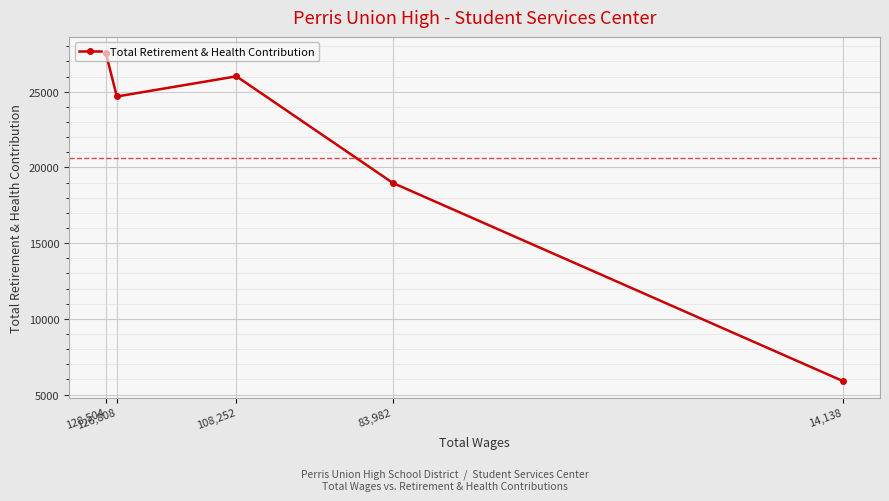

Which category has the lowest value across all series?

14,138